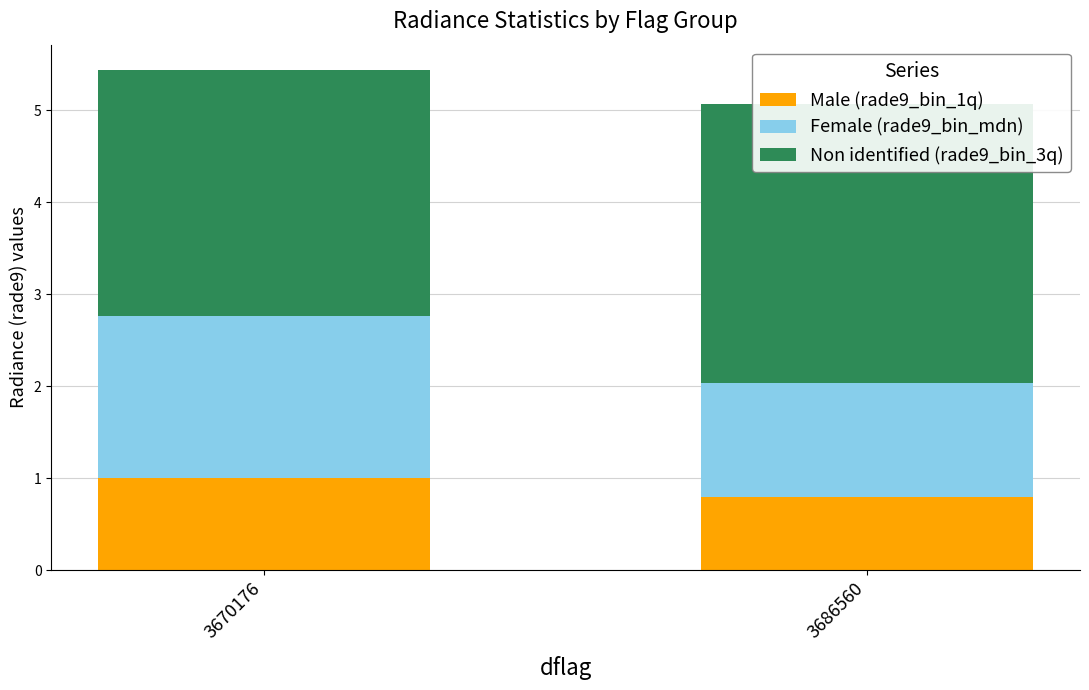

Rank the series by their maximum value, from lowest to highest.

Male (rade9_bin_1q), Female (rade9_bin_mdn), Non identified (rade9_bin_3q)